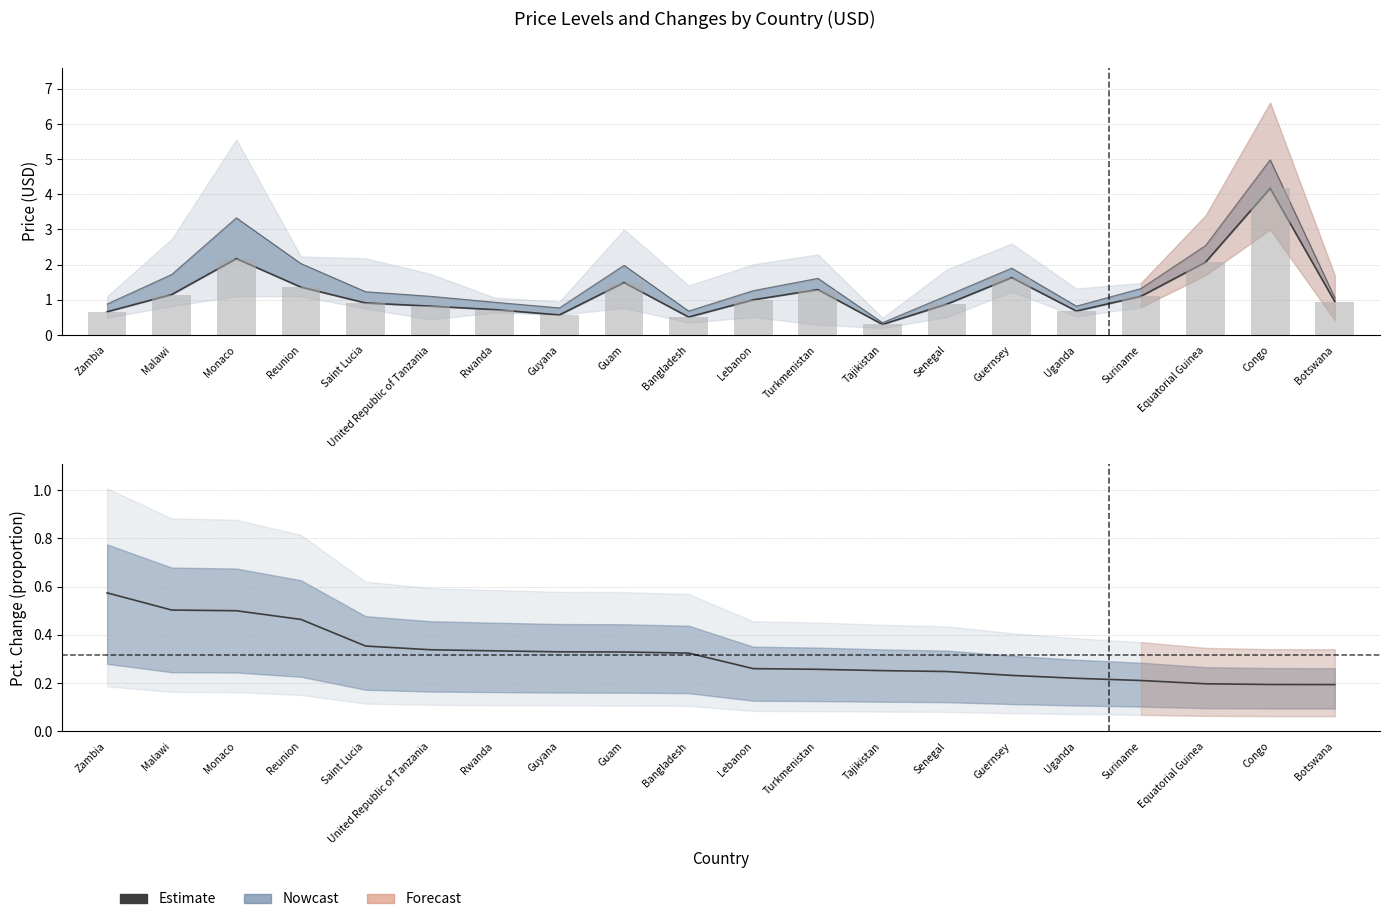

Approximately how many times larger is the value at Suriname compared to Congo?

0.3